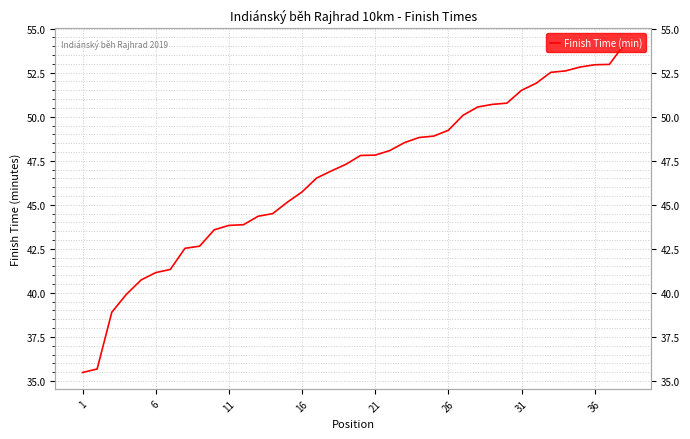

What is the minimum value shown in the chart?

35.5